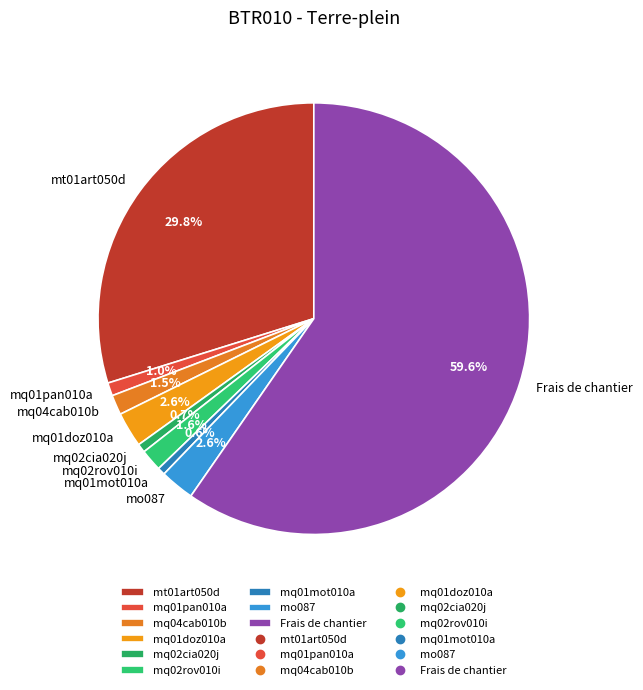

To the nearest percent, what is the difference between the mt01art050d and Frais de chantier slice percentages?

30%